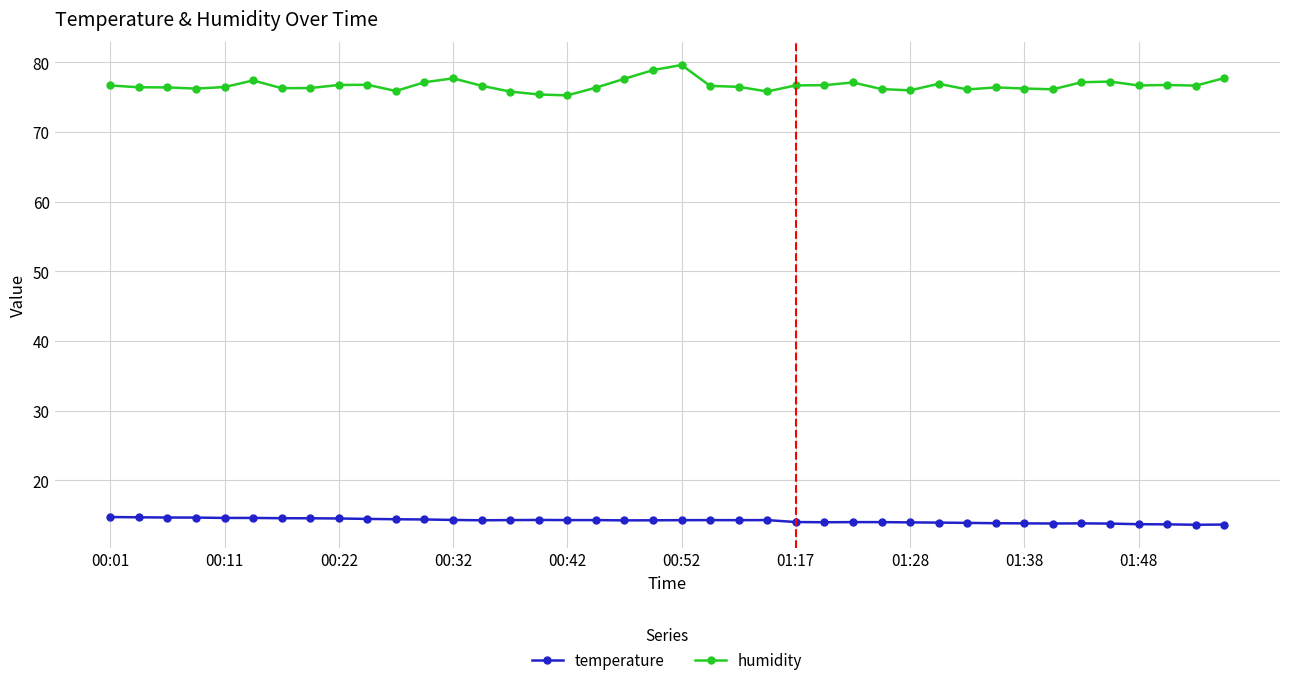

Rank the series by their maximum value, from lowest to highest.

temperature, humidity